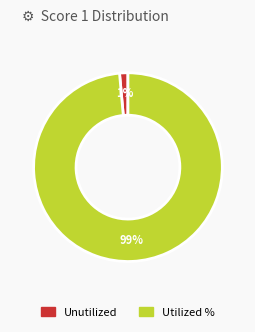

Does any single category account for the majority?

Yes